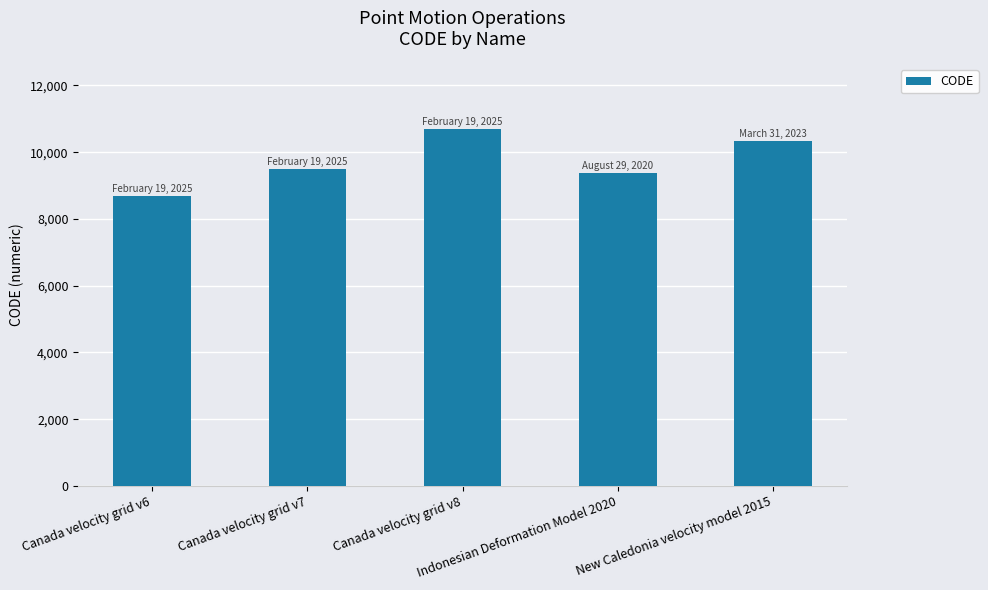

How many bars are there in total?

5